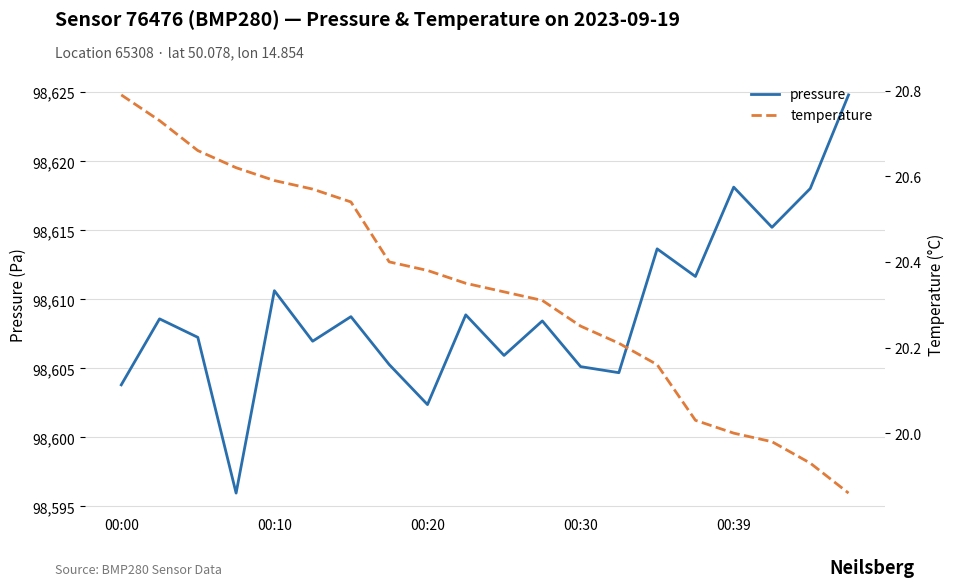

What is the highest value of the pressure series?

98624.8